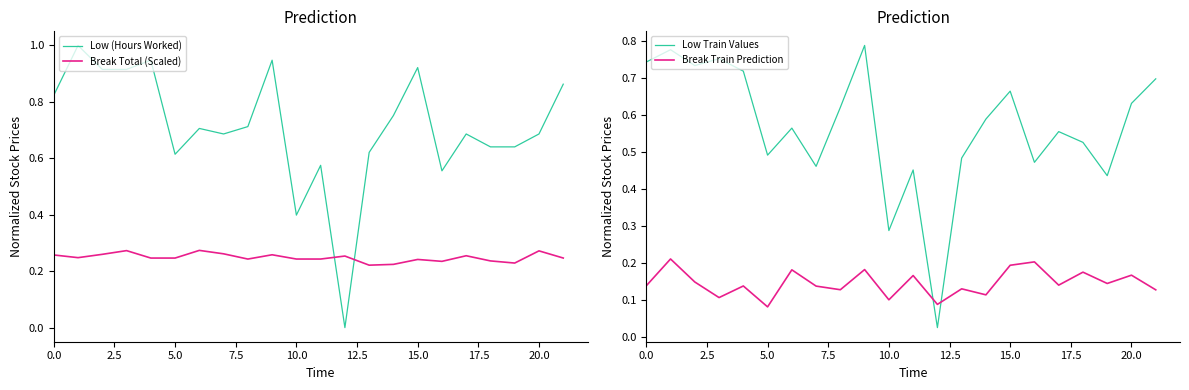

Is it true that Break Train Prediction equals 0.1 at 15.0?

False